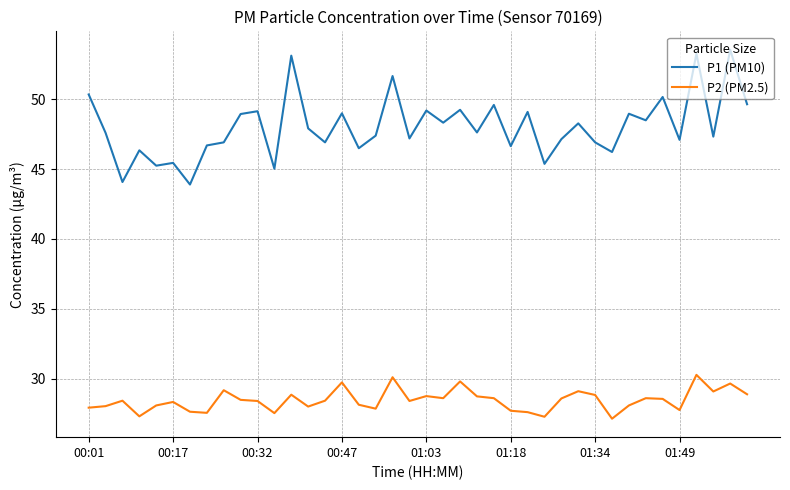

What is the minimum value shown in the chart?

27.1